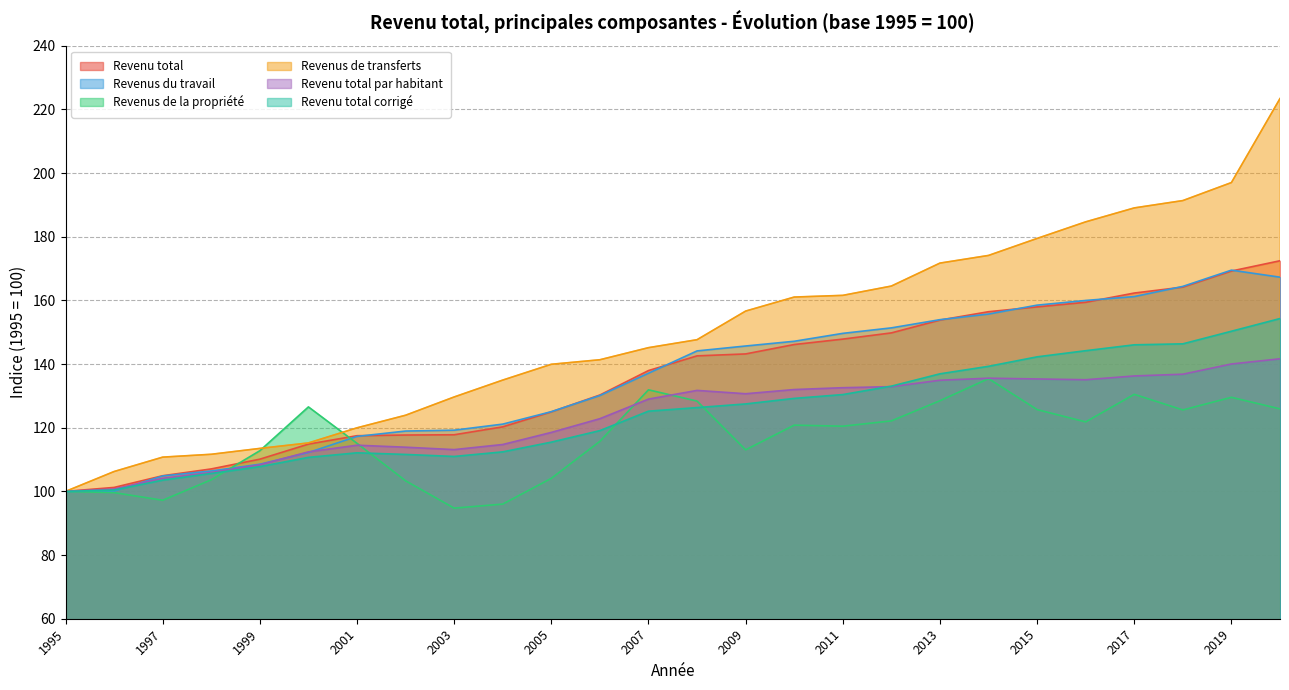

Where does the Revenus de la propriété series first go above 120?

2000